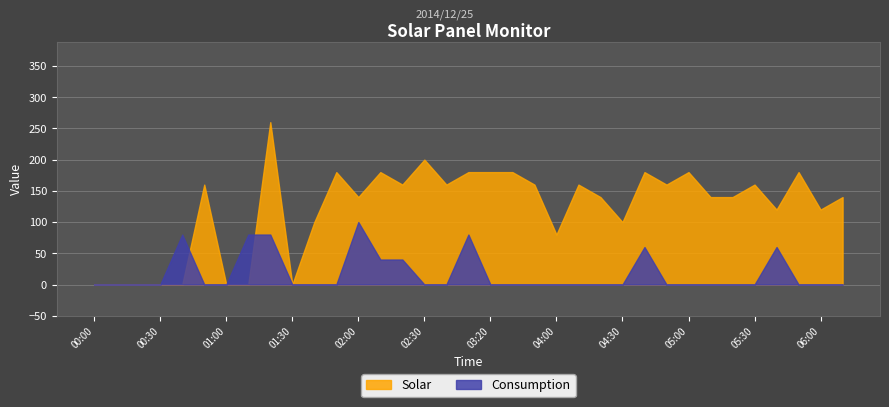

What is the label of the 5th point from the right?

2014/12/25 05:30